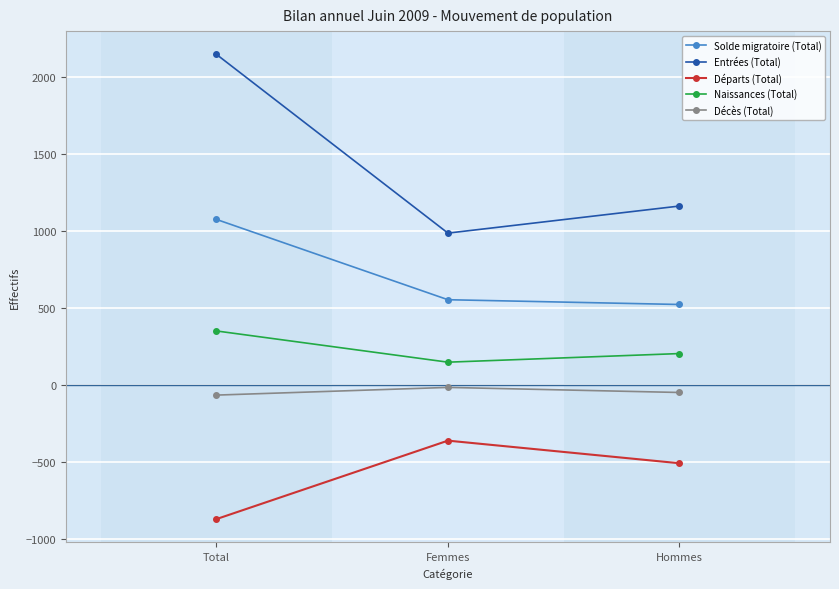

Which series has the largest total across all categories?

Entrées (Total)